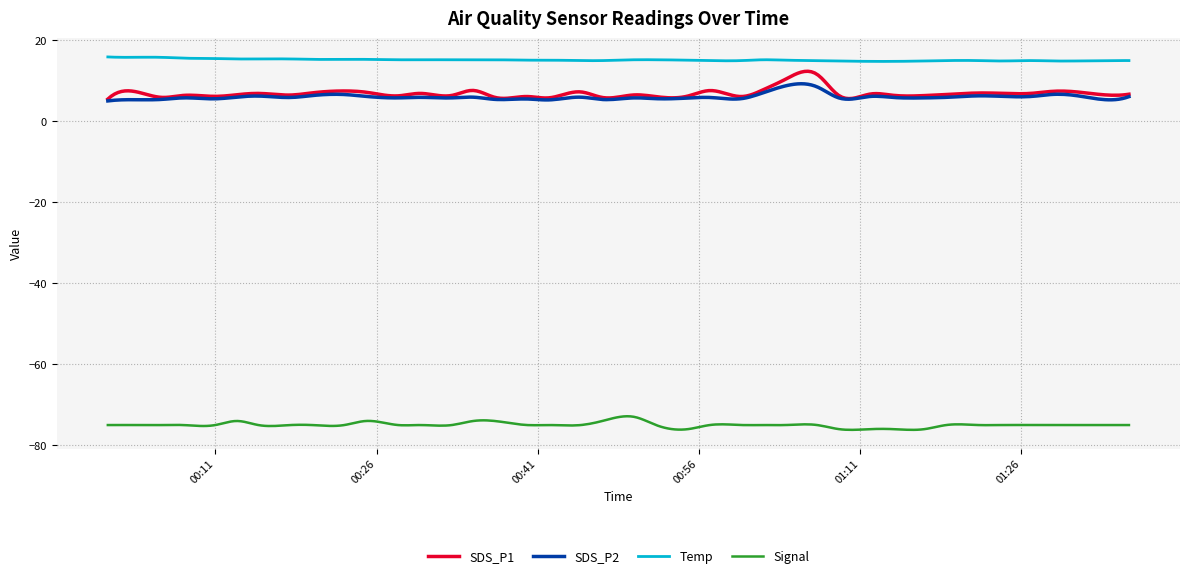

What is the smallest value displayed?

-76.2